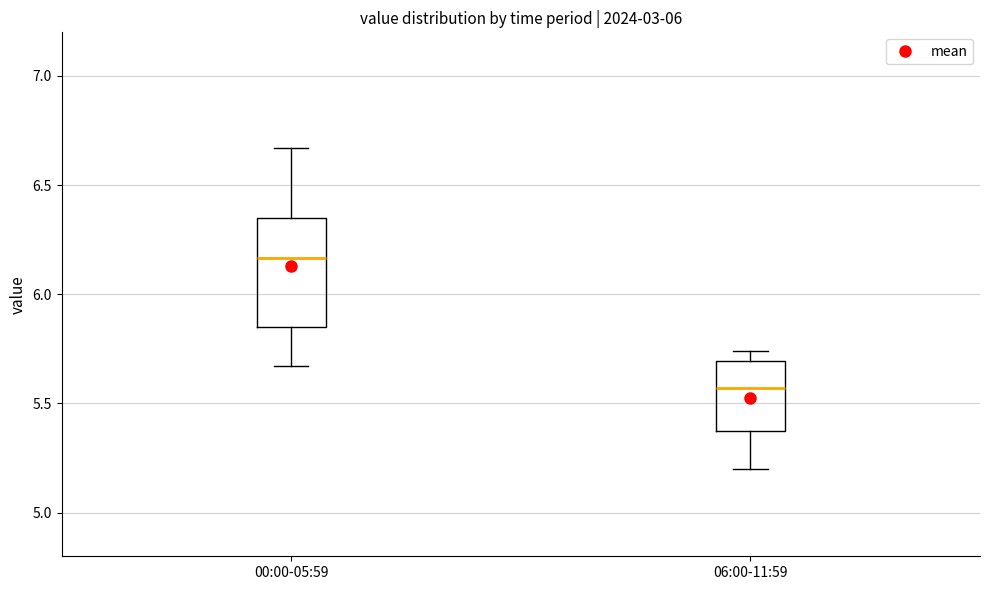

Reading left to right, transcribe this box plot: for each box, give where its median line is, the range the box spans, and where its two whiskers end, as read against the y-axis. The values are not printed on the chart, so give them approximately, as read against the axis.

00:00-05:59: median 6.15, box 5.85 to 6.35, whiskers 5.65 to 6.65
06:00-11:59: median 5.55, box 5.35 to 5.70, whiskers 5.20 to 5.75